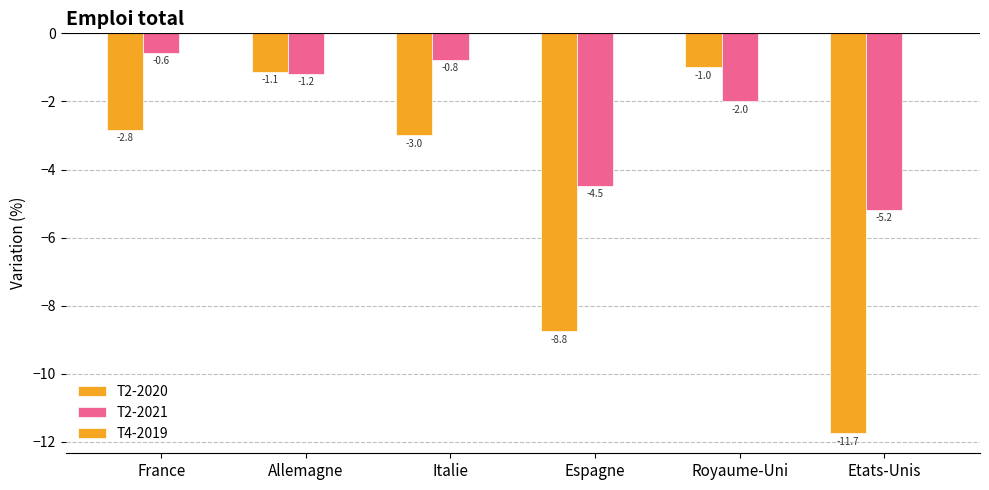

What is the approximate value of T2-2020 at Royaume-Uni?

-1.0